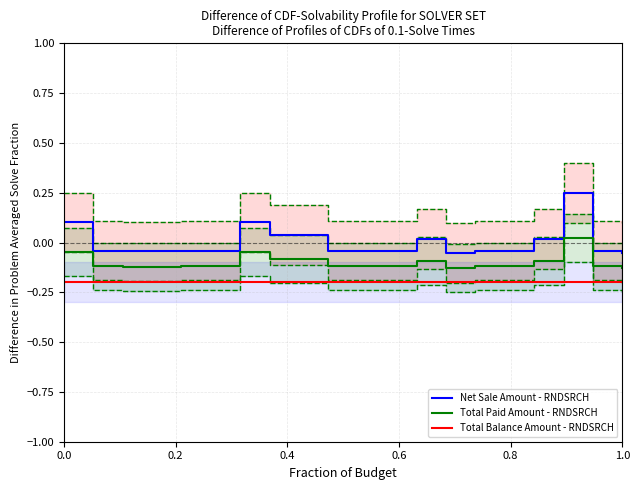

Which series has the largest range (max minus min)?

Net Sale Amount - RNDSRCH